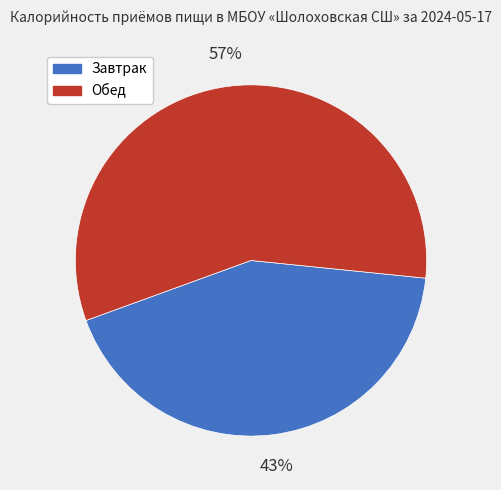

Do Обед and Завтрак together represent more than half of the pie?

Yes